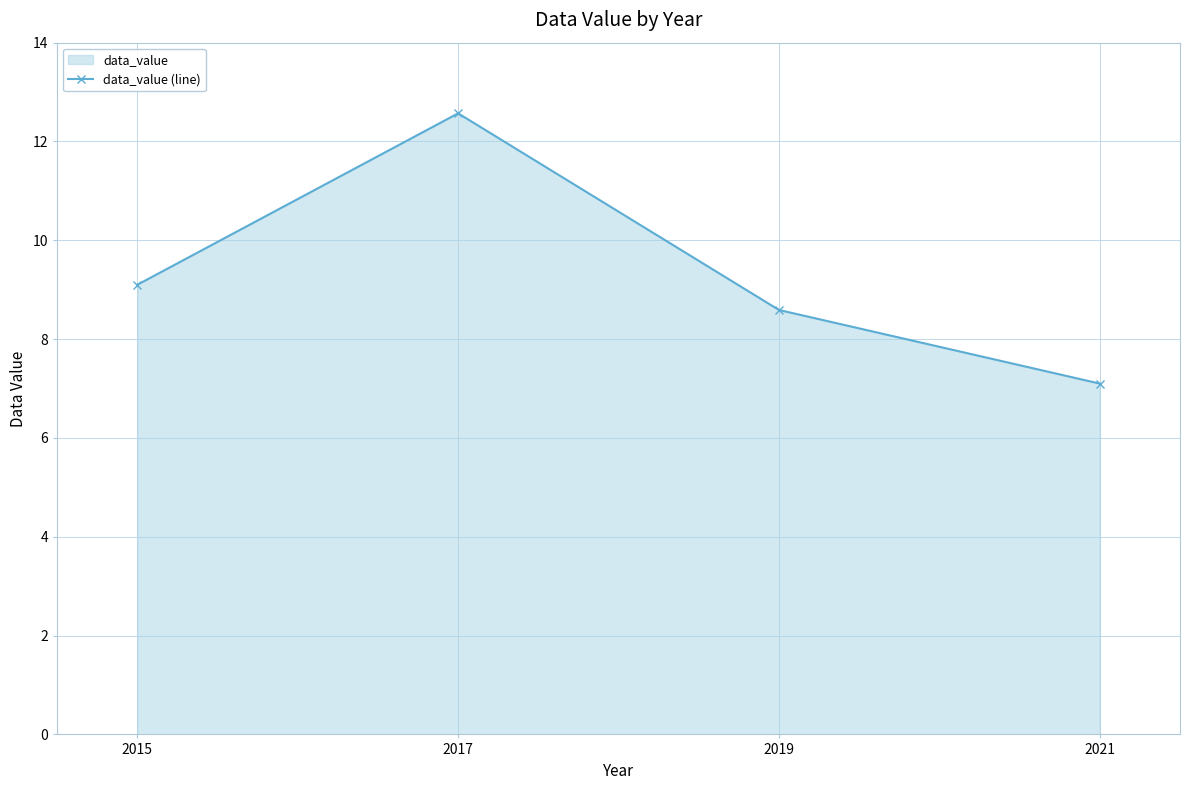

At which category does the chart reach its peak across all series?

2017